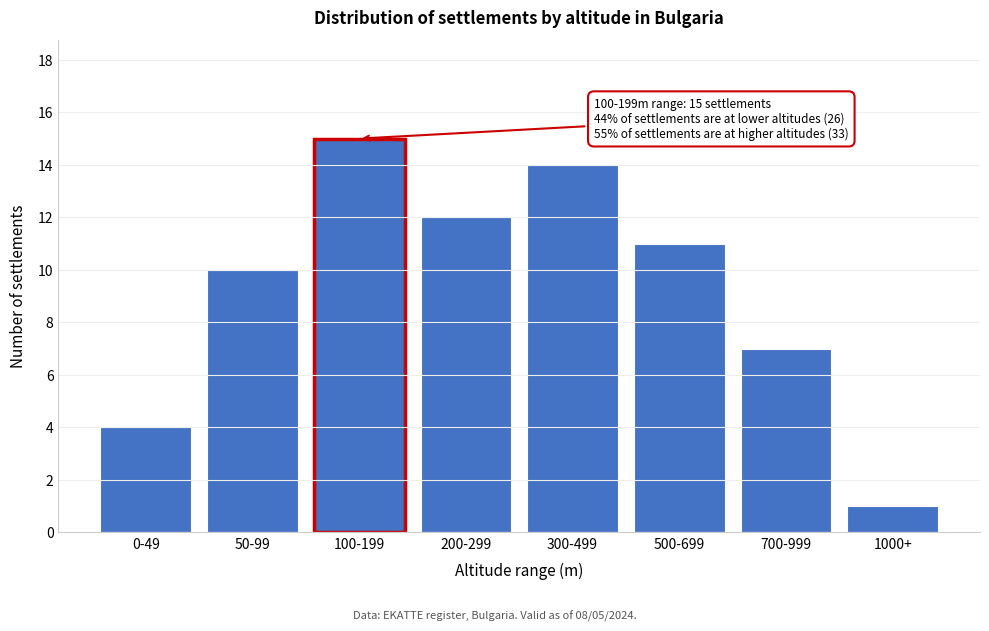

Reading right to left, list all the values displayed in this chart.

1000+=1	700-999=7	500-699=11	300-499=14	200-299=12	100-199=15	50-99=10	0-49=4